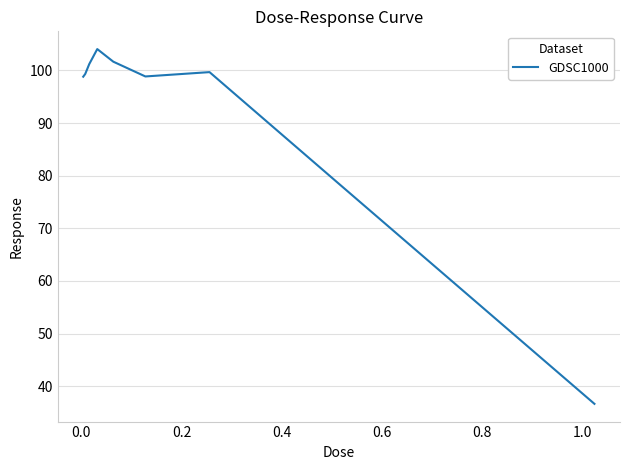

What is the smallest value displayed?

36.7